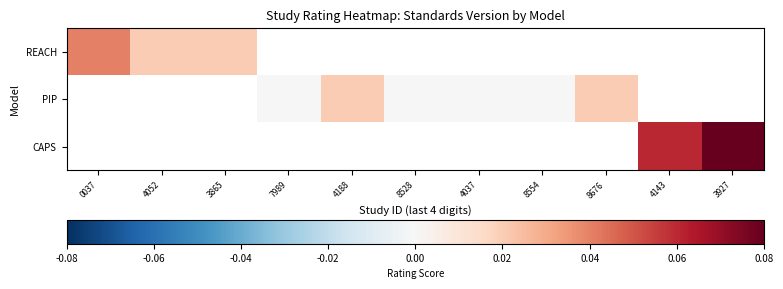

At which category does the chart reach its peak across all series?

3927